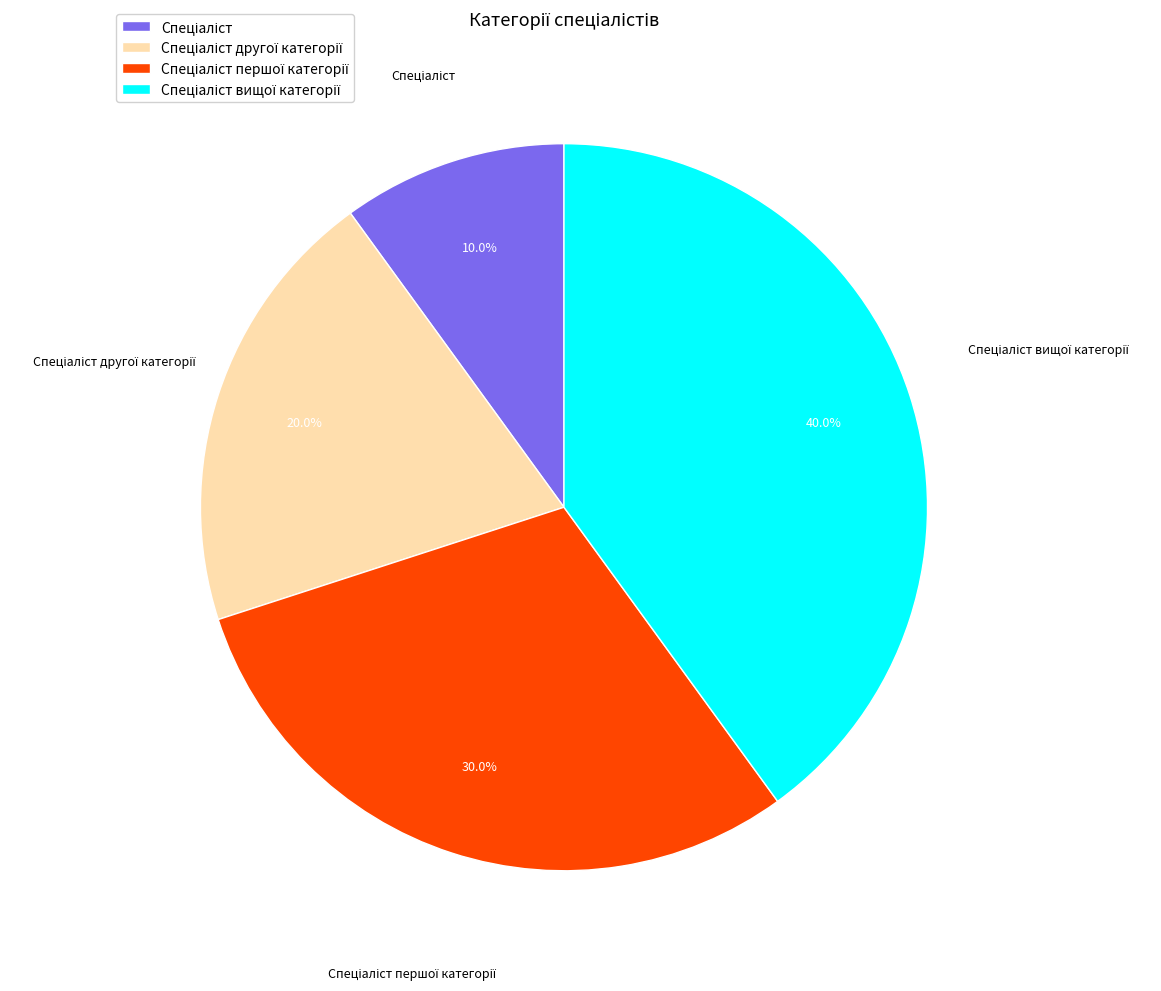

Is there any slice that represents more than half of the pie?

No